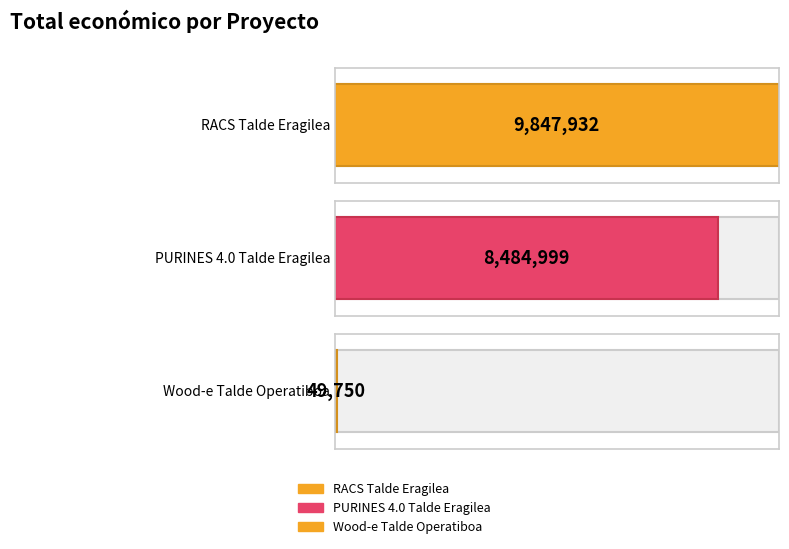

The chart shows a value of 8484999 at PURINES 4.0 Talde Eragilea. True or false?

True